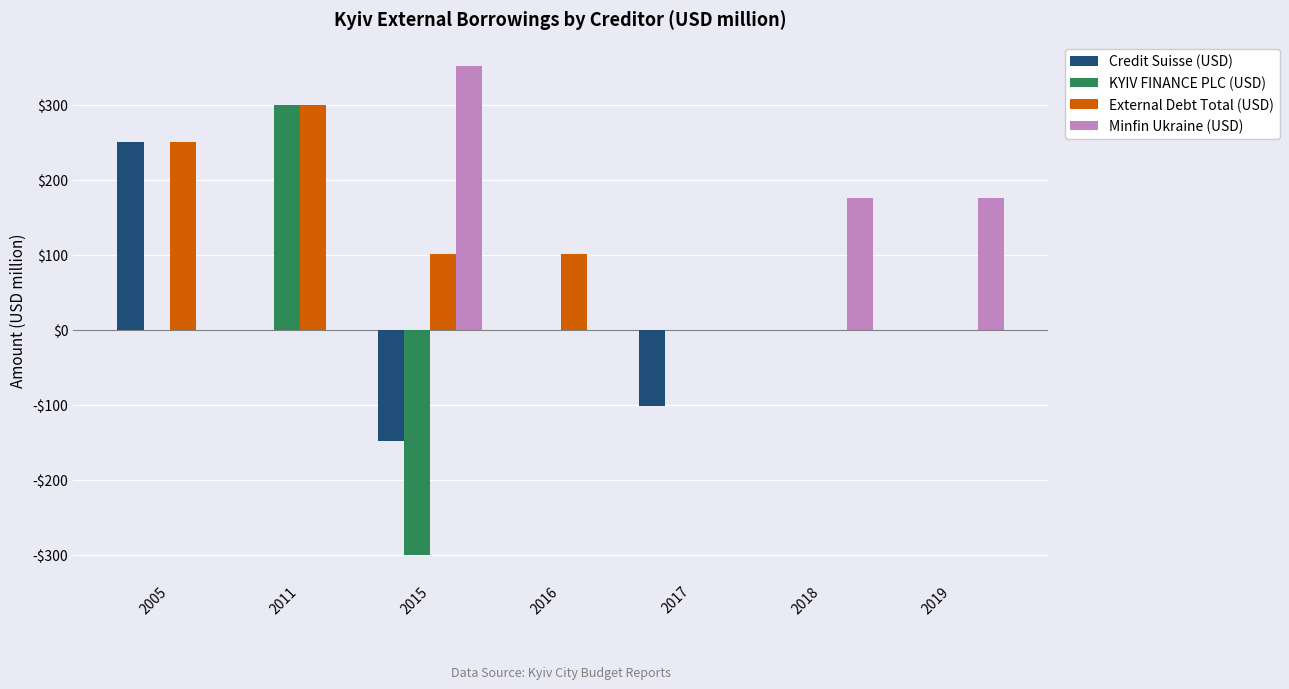

Is it true that Minfin Ukraine (USD) equals -170.9 at 2011?

False